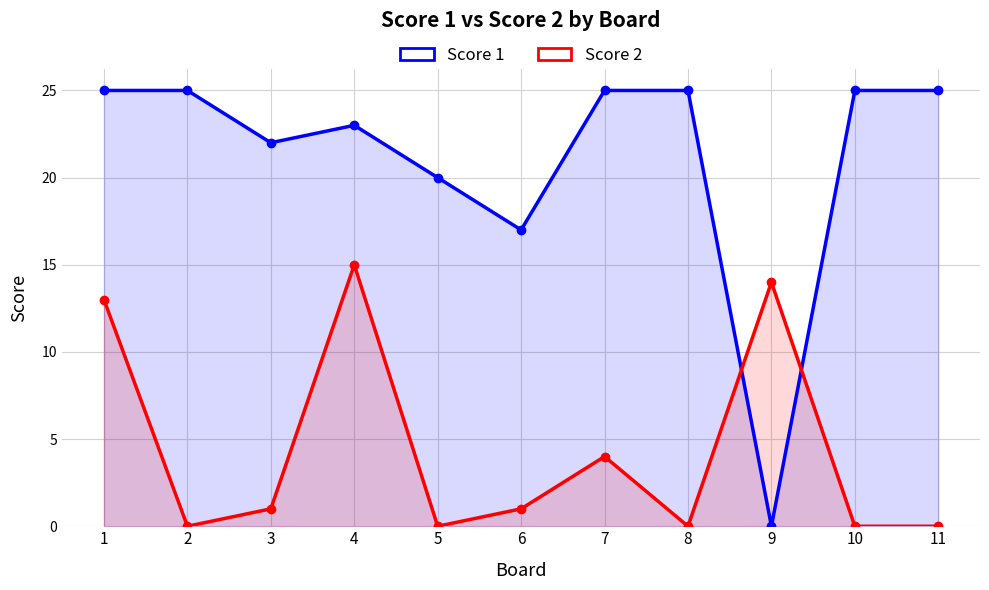

What is the average value of the Score 2 series?

4